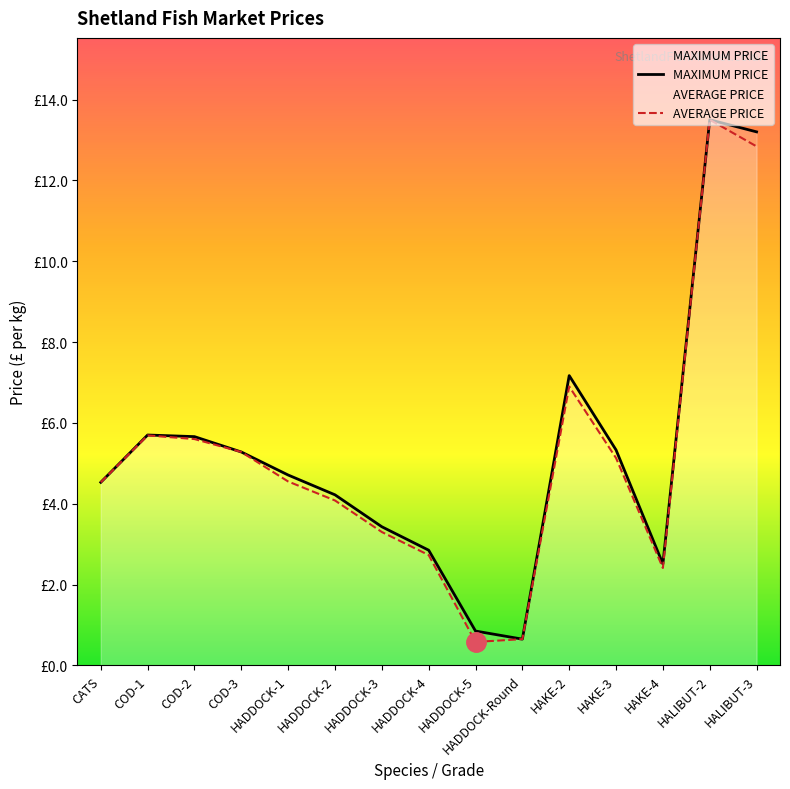

What is the spread (max minus min) of values at COD-2?

0.1